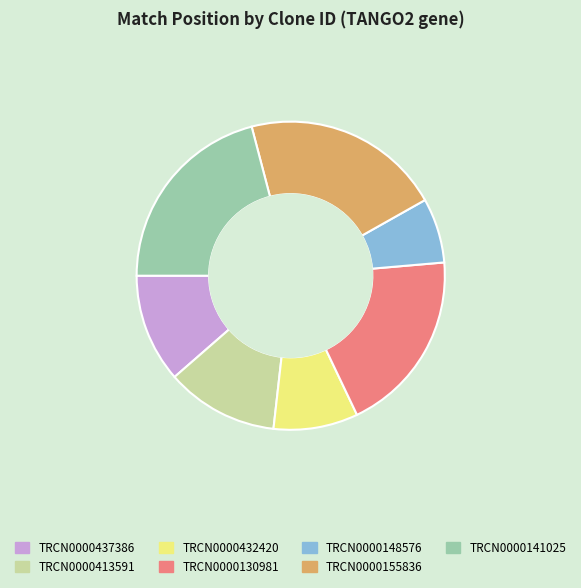

True or false: TRCN0000413591 accounts for 12% of the total.

True